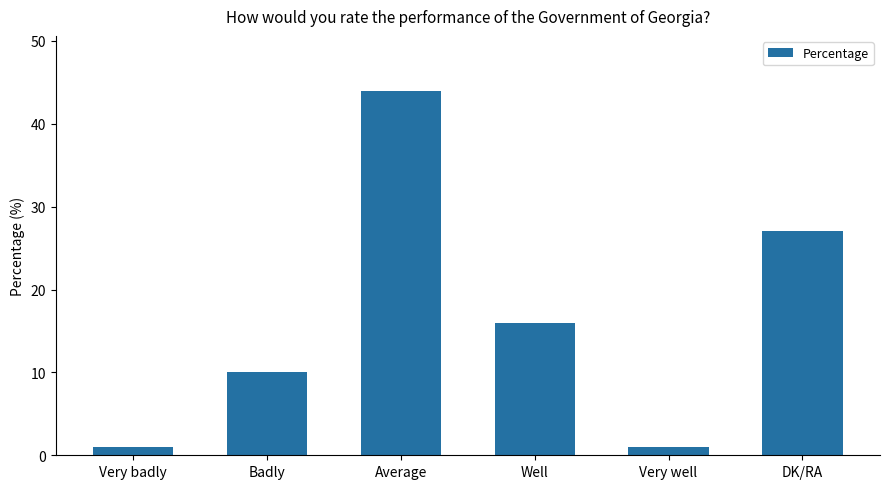

What value does the data have at Badly, to the nearest 10?

10